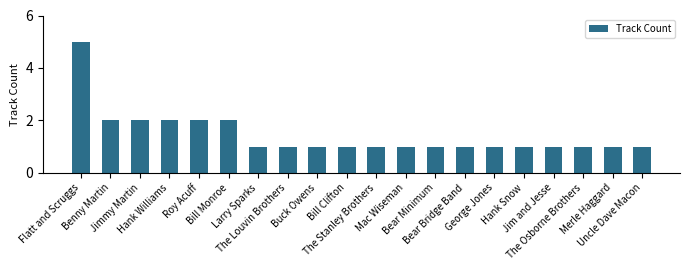

Approximately how many times larger is the value at The Louvin Brothers compared to Bill Clifton?

1.0